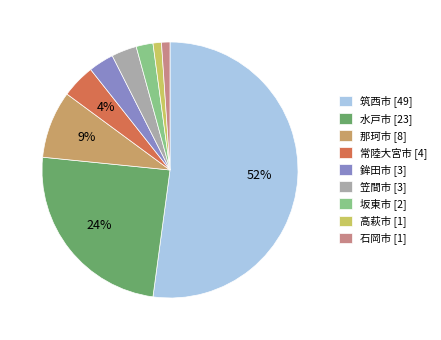

Combined, do 常陸大宮市 and 石岡市 account for over 50%?

No